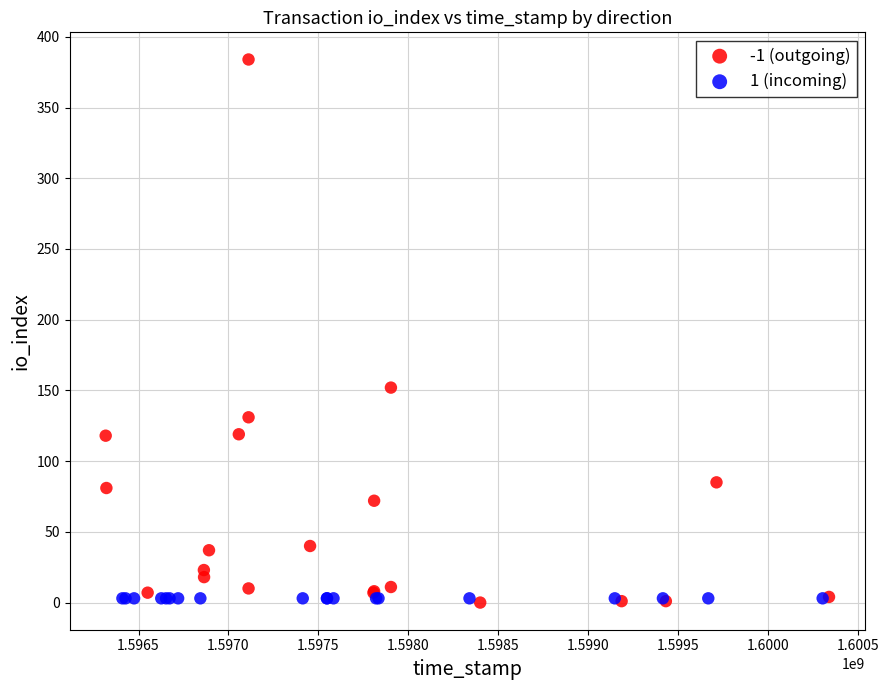

Which series reaches the maximum Y coordinate?

-1 (outgoing)